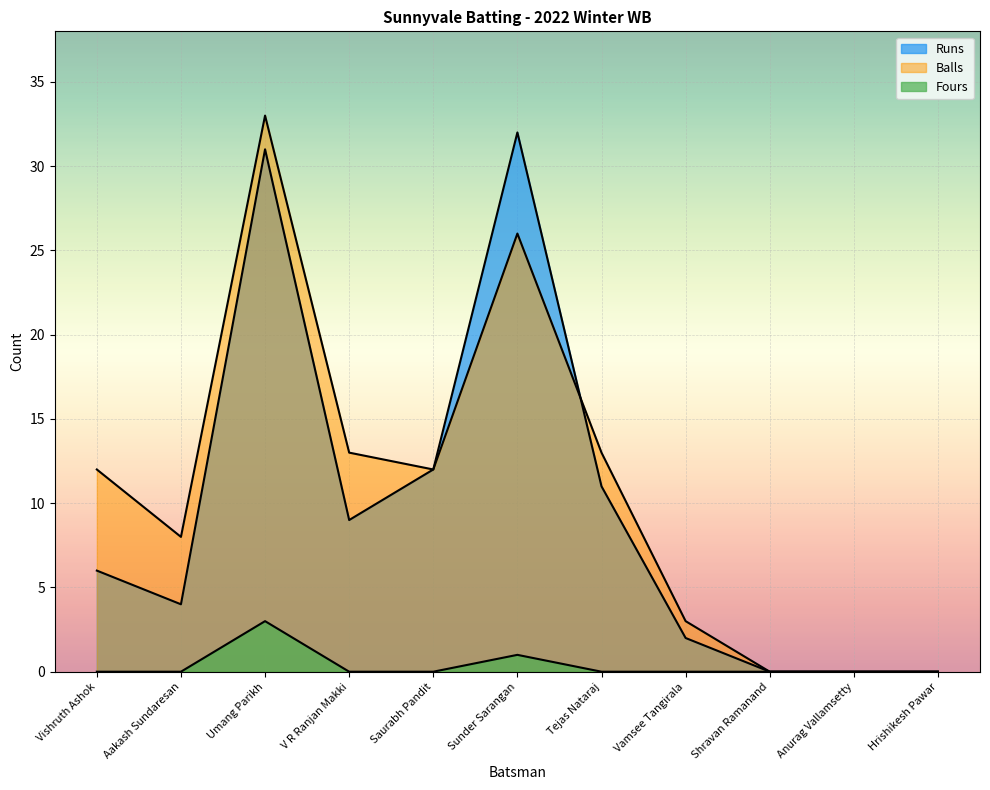

True or false: Runs and Balls intersect in this chart.

True